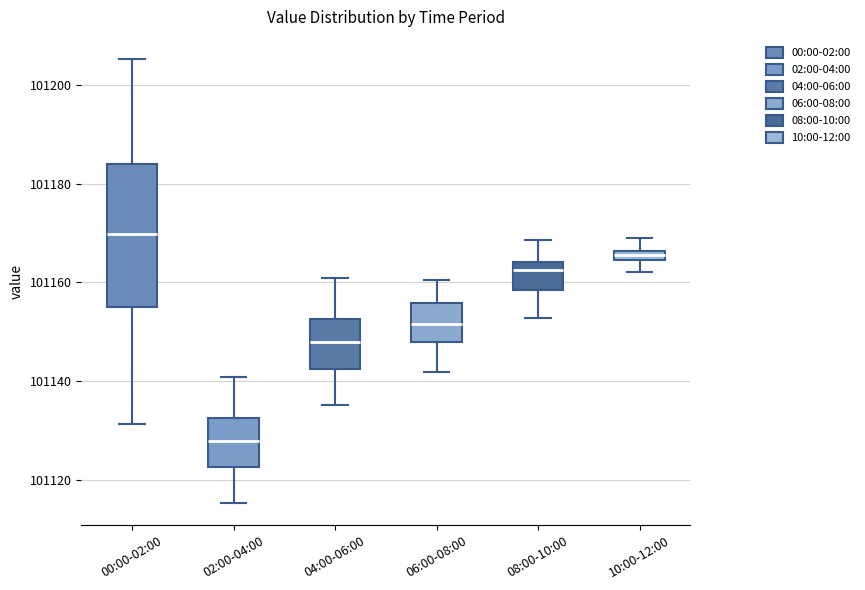

Where is the lower edge of the box for 08:00-10:00 on the y-axis? The values are not printed on the chart, so give them approximately, as read against the axis.

101158